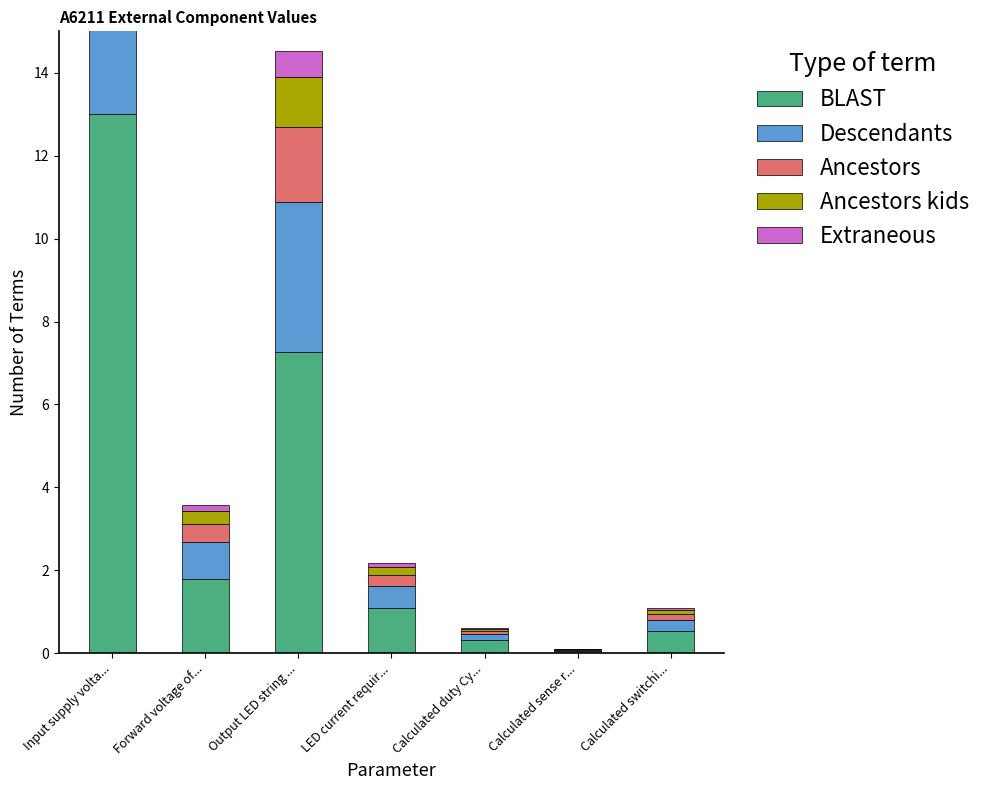

Rank the series at Calculated duty Cy... from lowest to highest value.

Extraneous, Ancestors kids, Ancestors, Descendants, BLAST